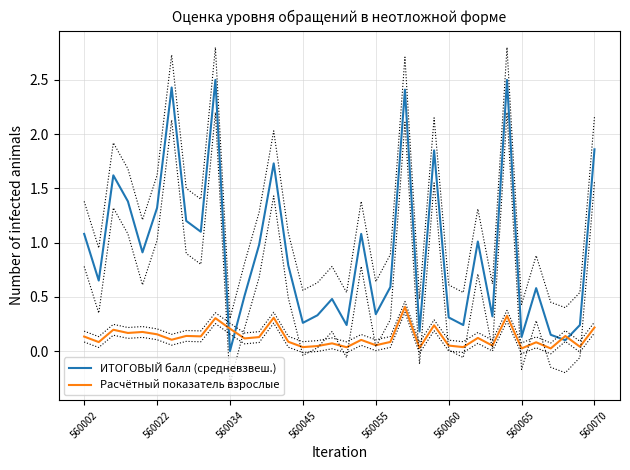

What is the difference between the second highest and second lowest values in the ИТОГОВЫЙ балл (средневзвеш.) series?

2.4